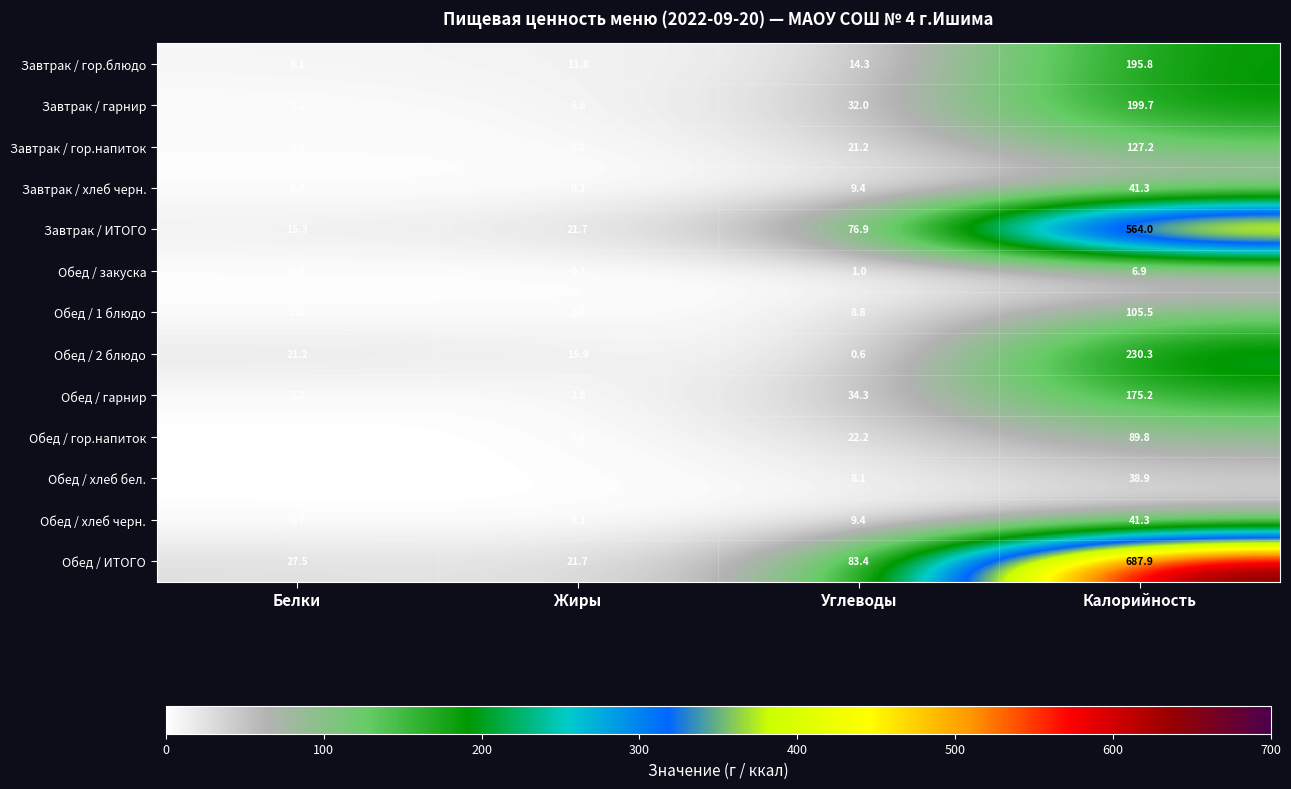

Where does the Обед / гор.напиток series first go above 22?

Углеводы